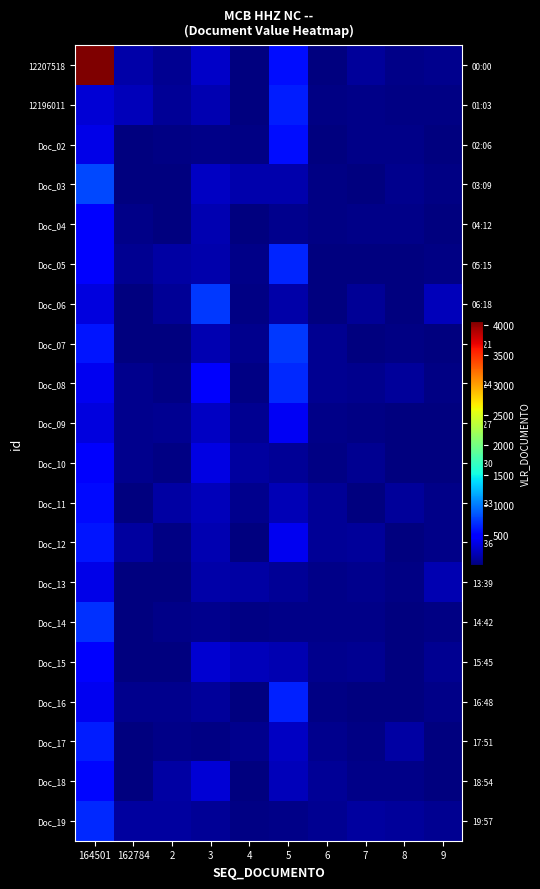

At how many categories does at least one series exceed 1606?

1